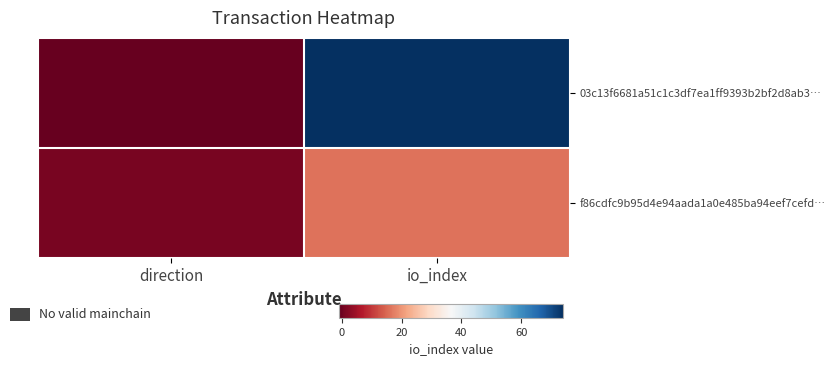

Reading left to right, extract all data points from this chart.

03c13f6681a51c1c3df7ea1ff9393b2bf2d8ab3…: direction=-1	io_index=74
f86cdfc9b95d4e94aada1a0e485ba94eef7cefd…: direction=1	io_index=16